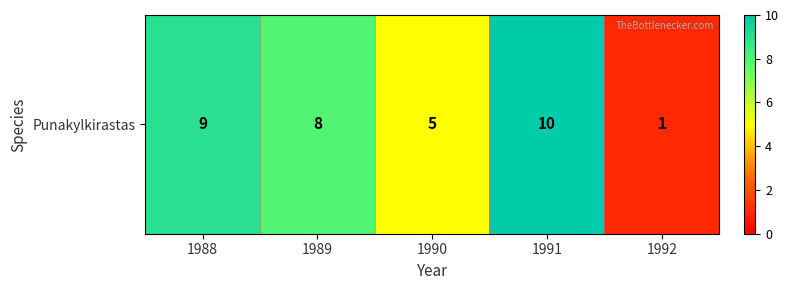

What is the difference between the maximum and minimum values?

9